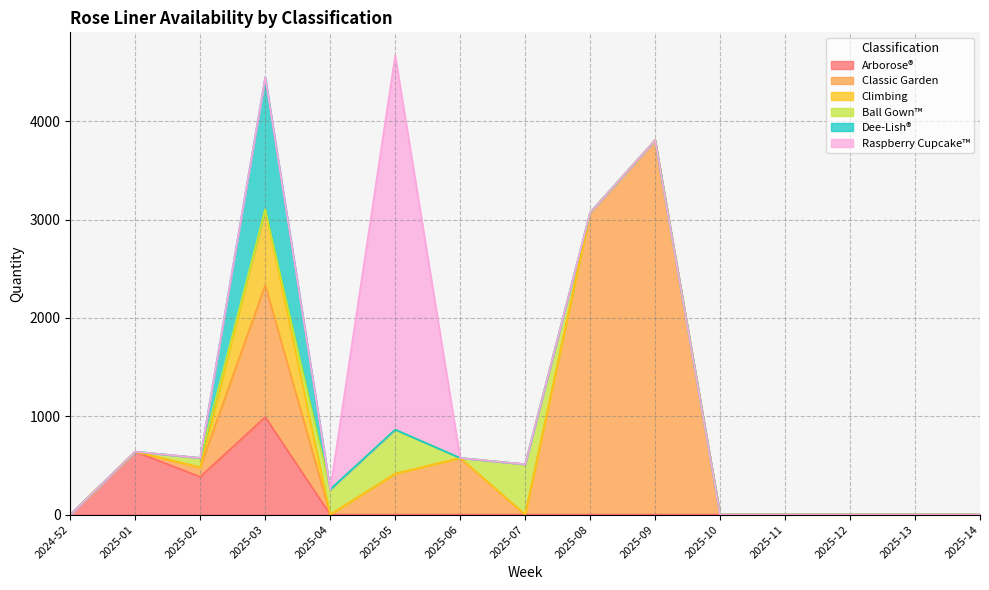

At how many categories does at least one series exceed 3692?

2